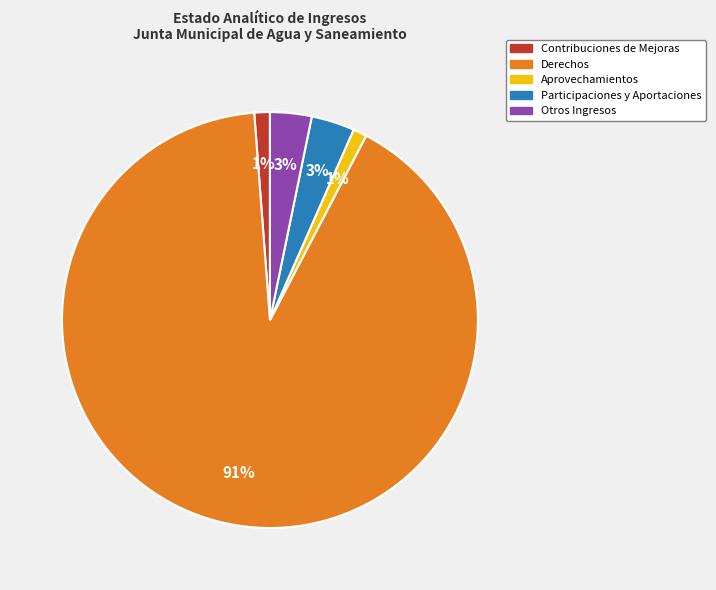

Which category accounts for the majority?

Derechos